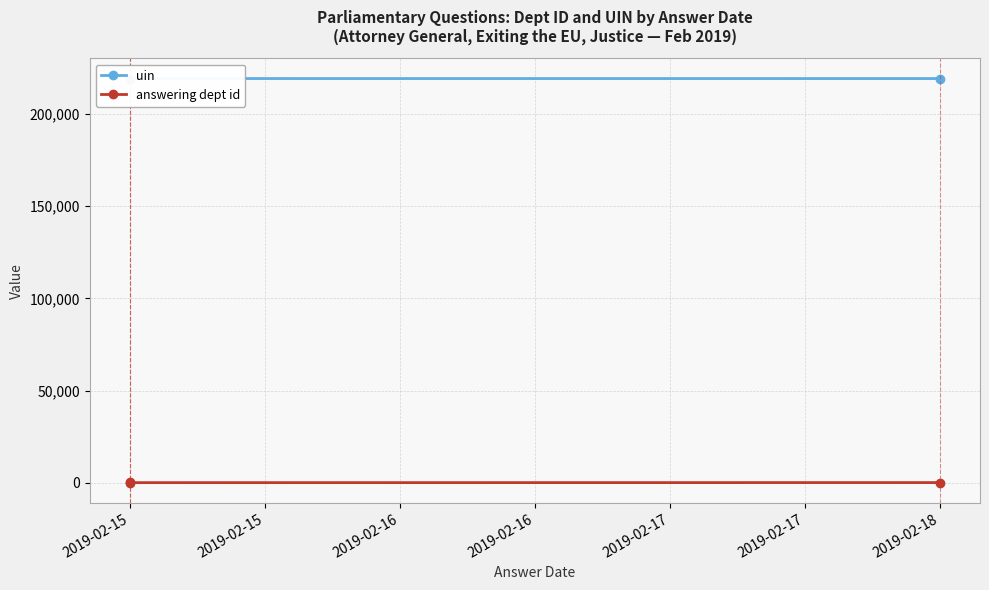

At which category is the sum across all series the highest?

2019-02-15